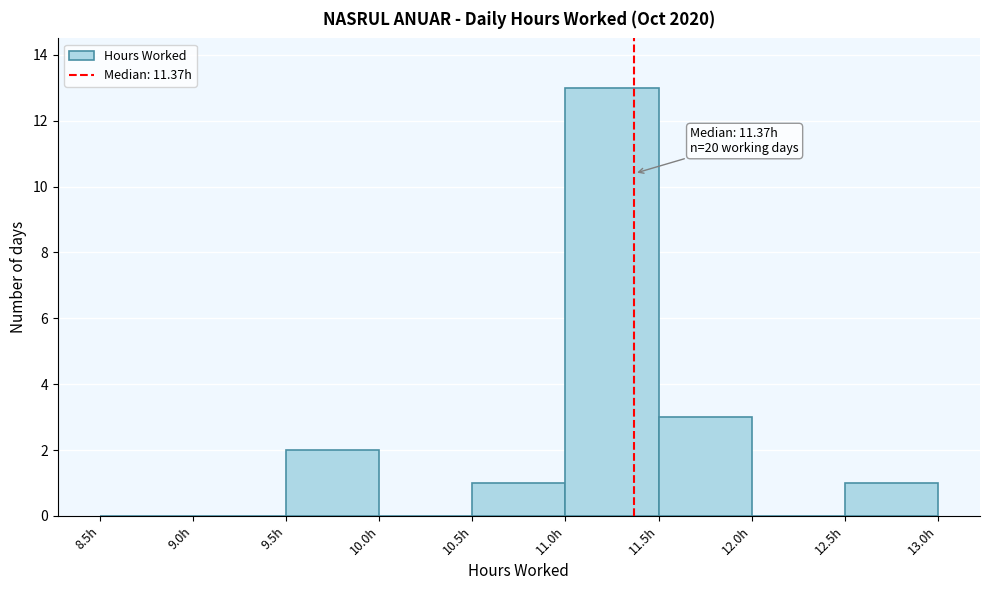

Which range on the x-axis has the tallest bar?

11.0 to 11.5